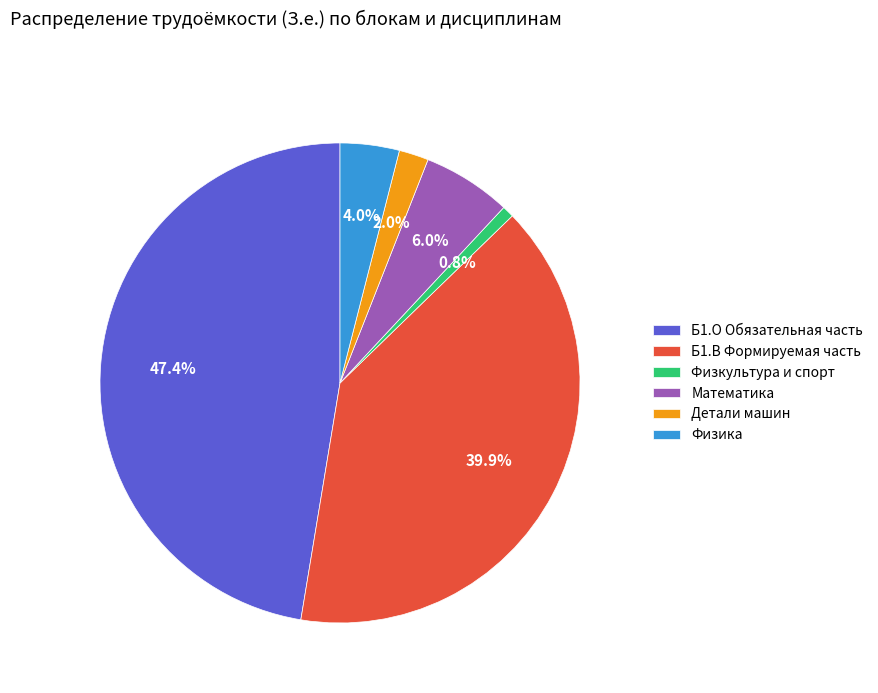

Rank the categories by value from highest to lowest.

Б1.О Обязательная часть, Б1.В Формируемая часть, Математика, Физика, Детали машин, Физкультура и спорт